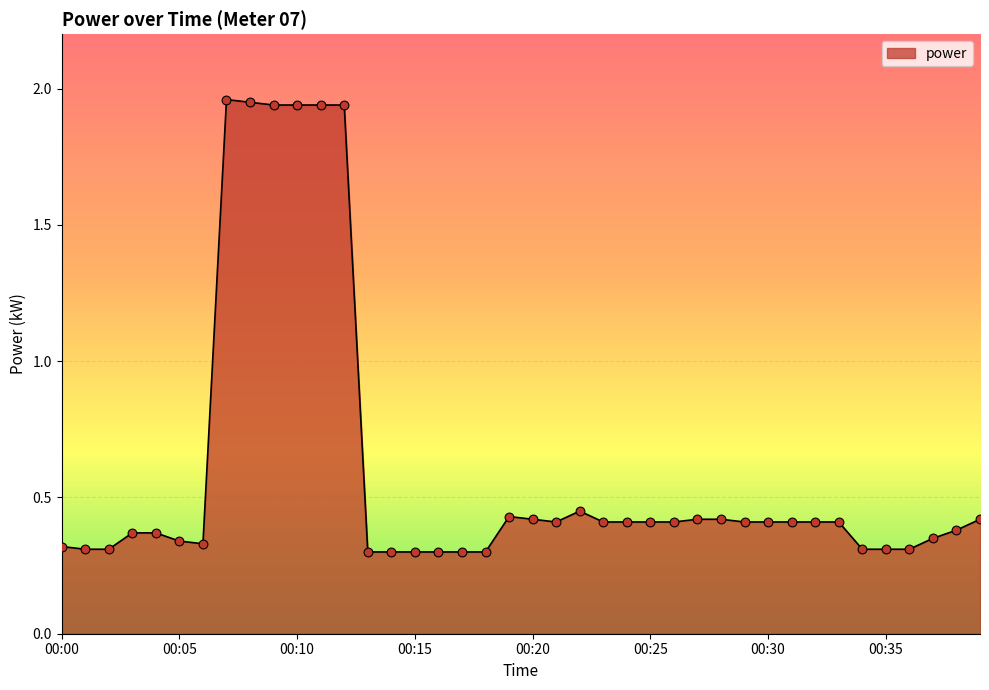

What is the difference between the maximum and minimum values?

1.7